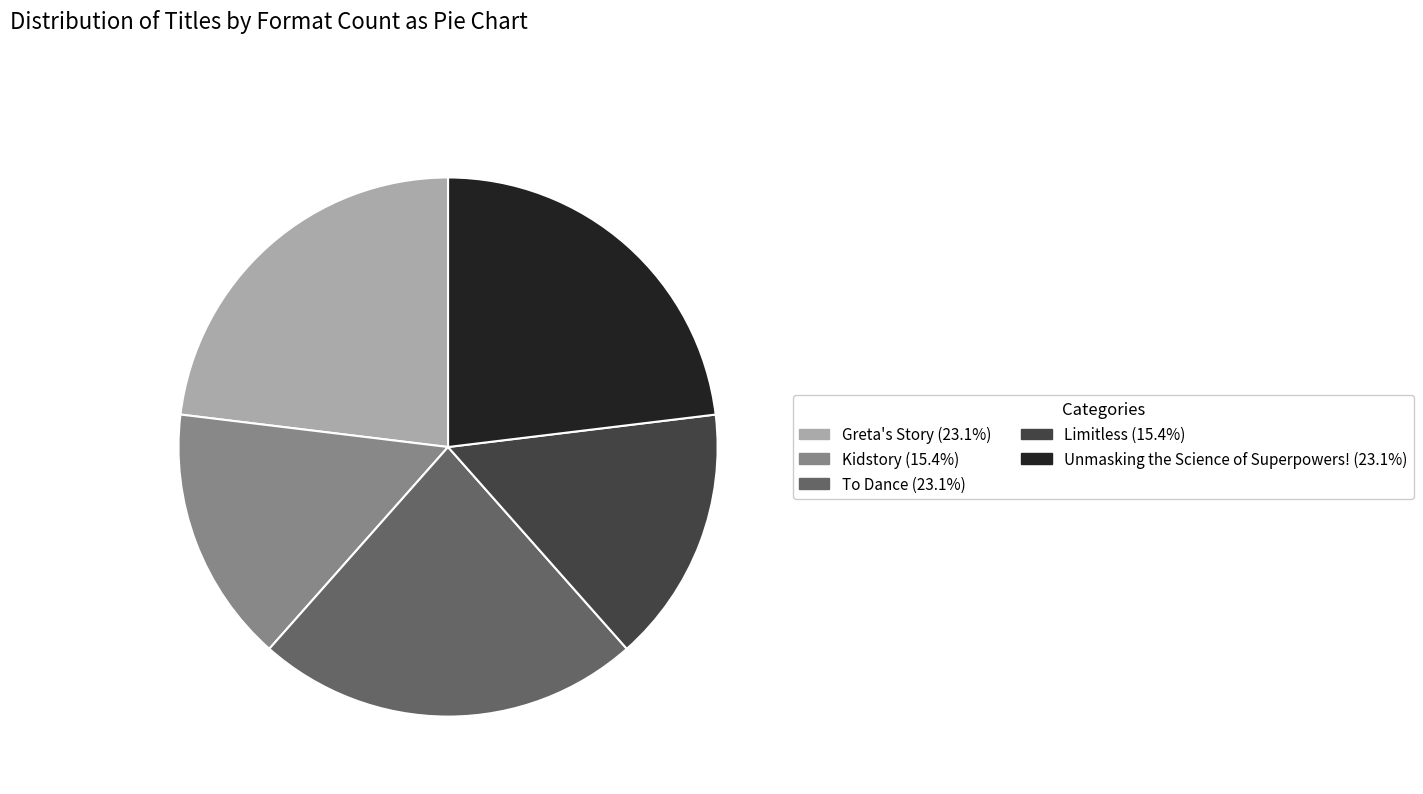

Does Greta's Story account for over 50% of the chart?

No